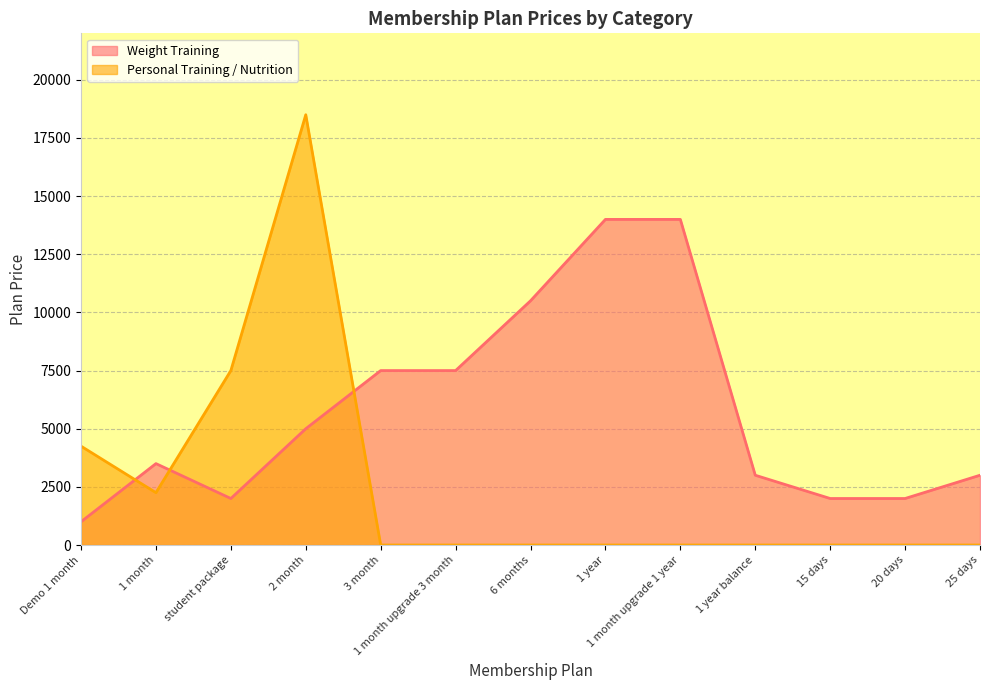

Count the Personal Training / Nutrition values in the range 0 to 2250.

10